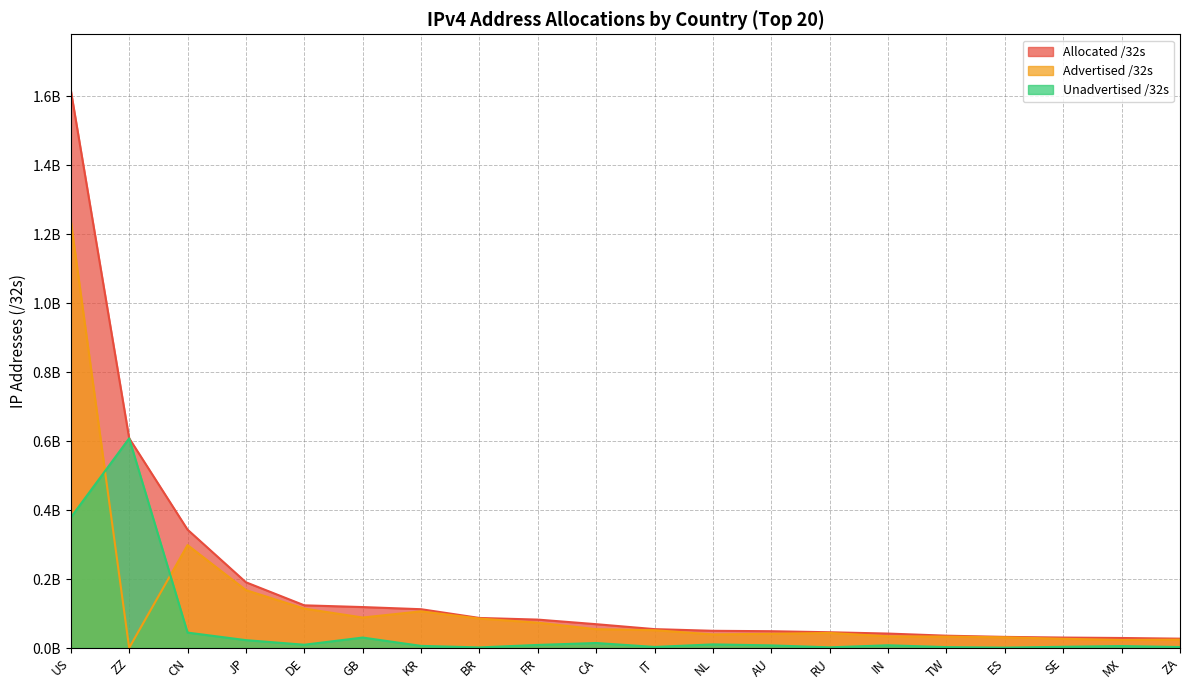

Which category has the lowest value across all series?

ZZ